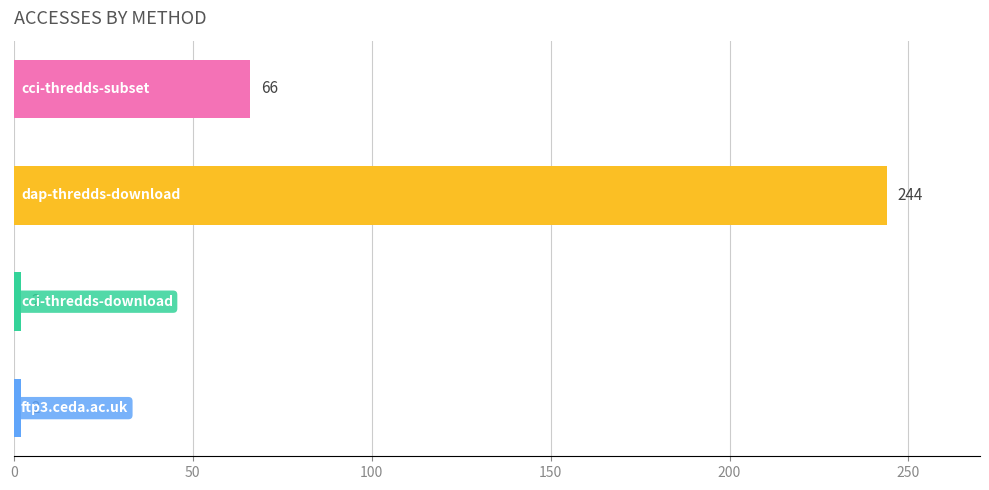

What is the value of the 1st bar from the top?

66